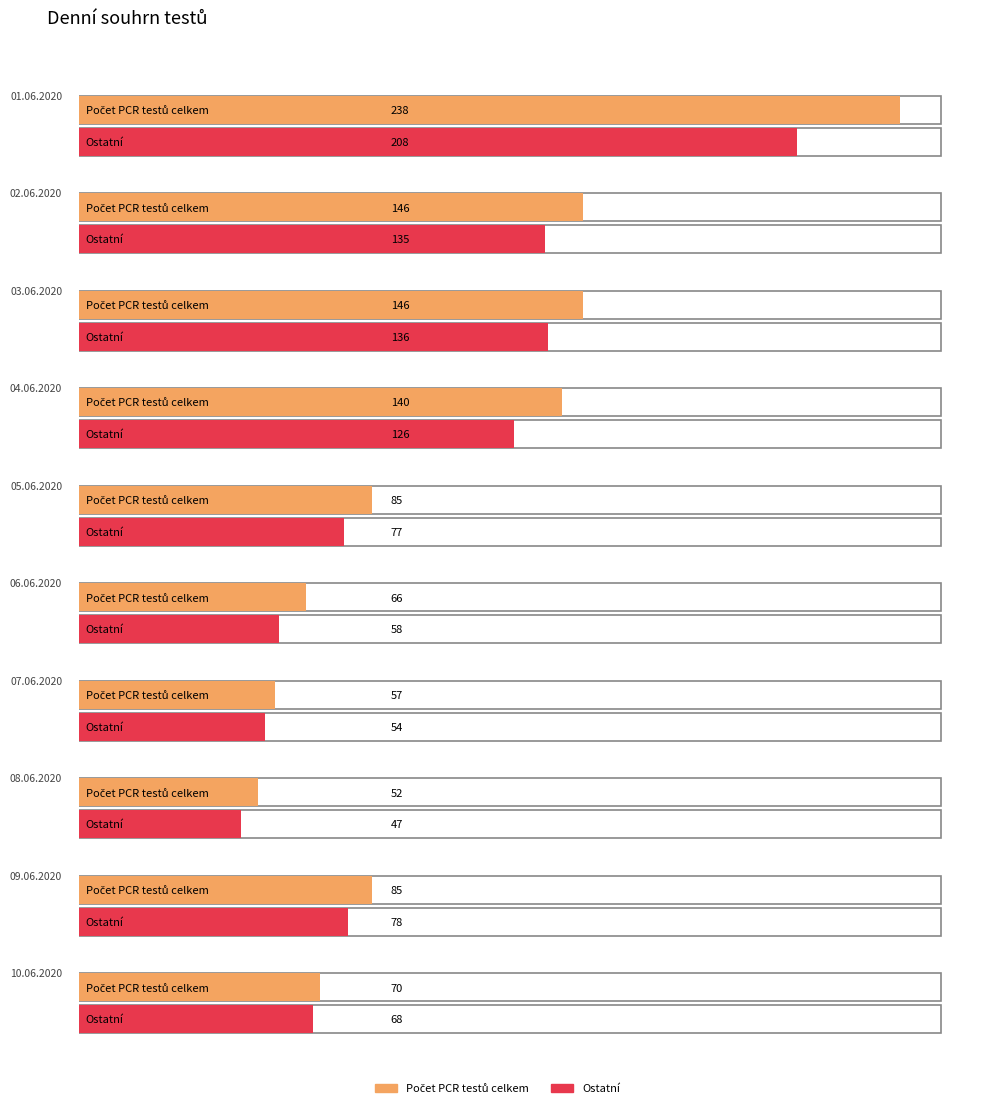

At how many categories does at least one series exceed 124?

4